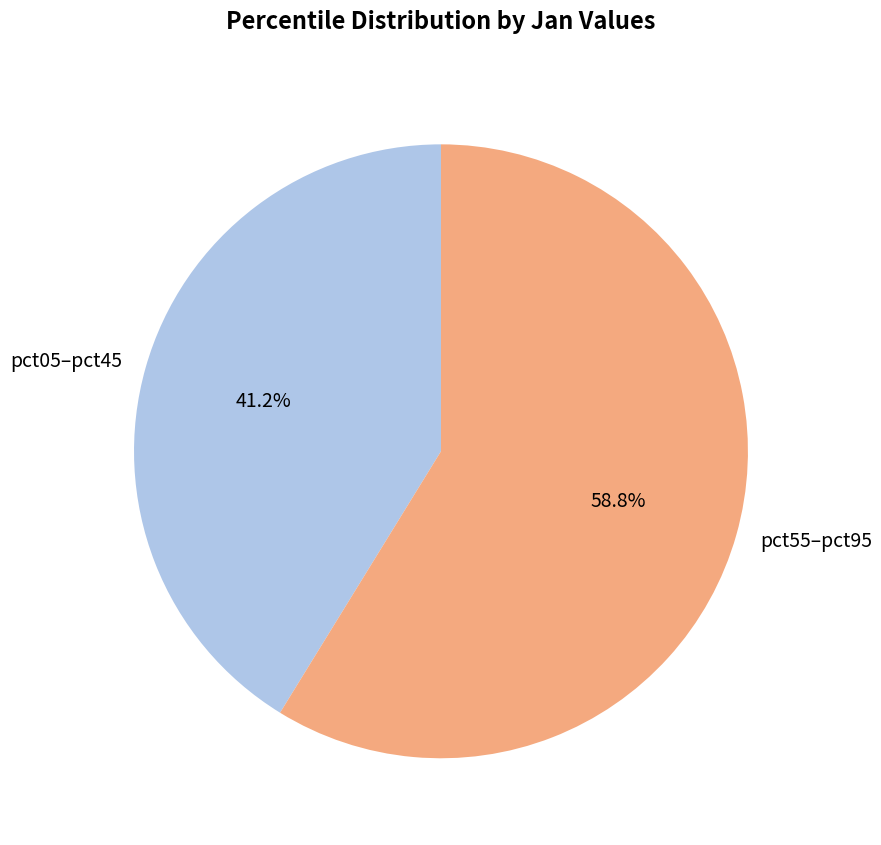

Is there any slice that represents more than half of the pie?

Yes